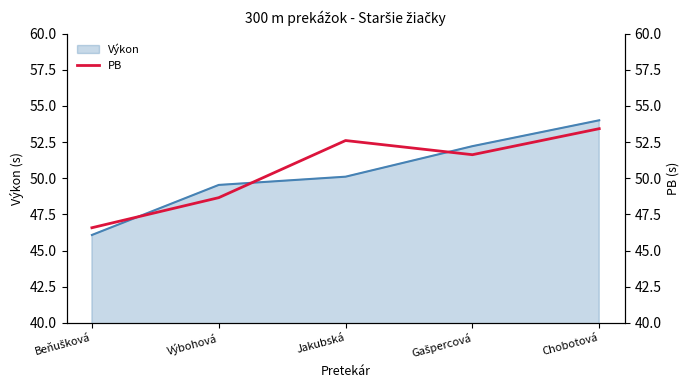

How many interior local valleys (lower than both neighbors) does the data have?

1